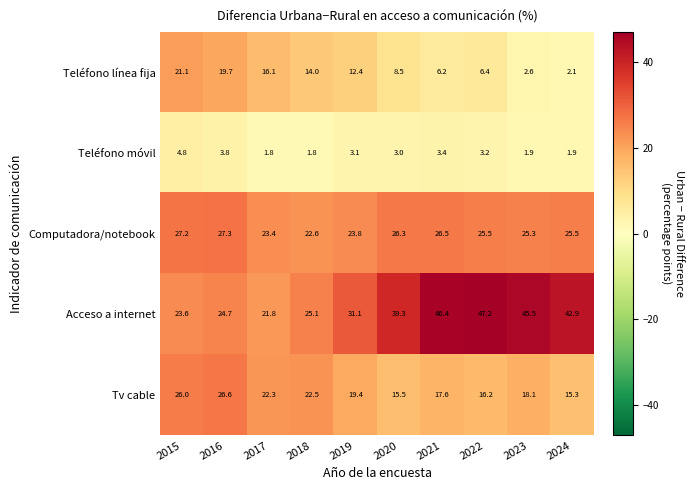

Which series has the widest spread of values?

Acceso a internet